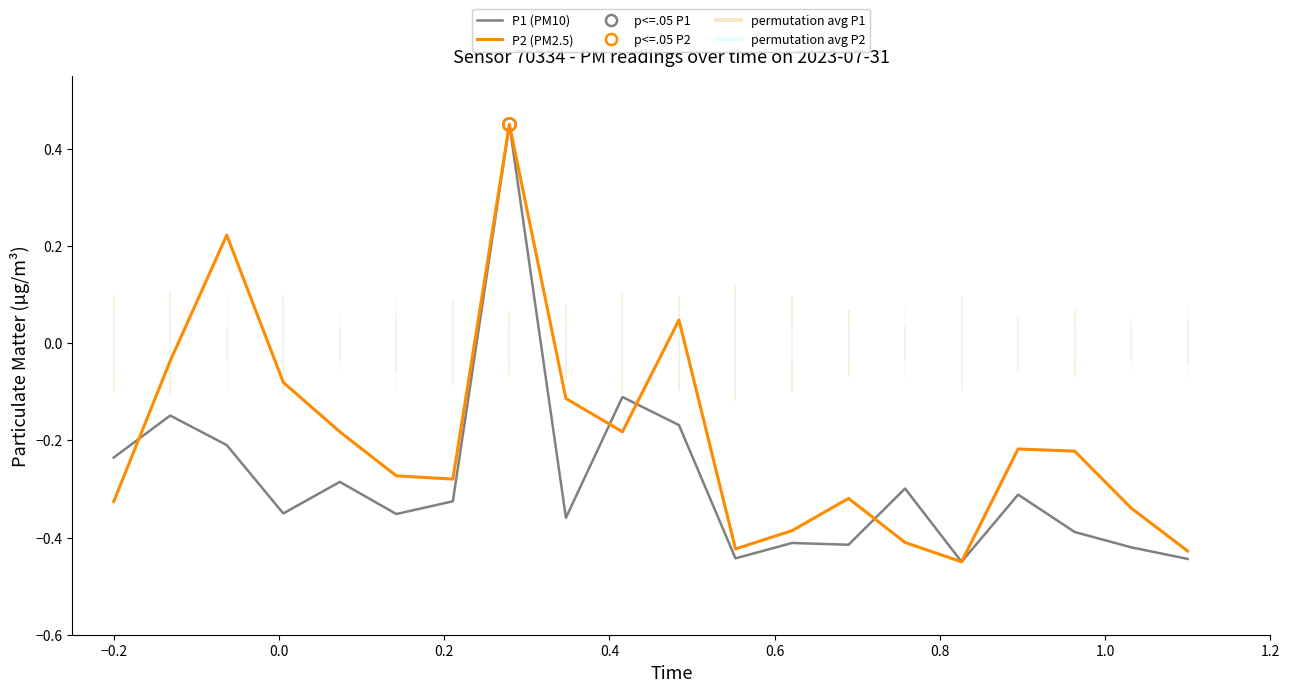

What is the sum of all P2 (PM2.5) values?

-4.0